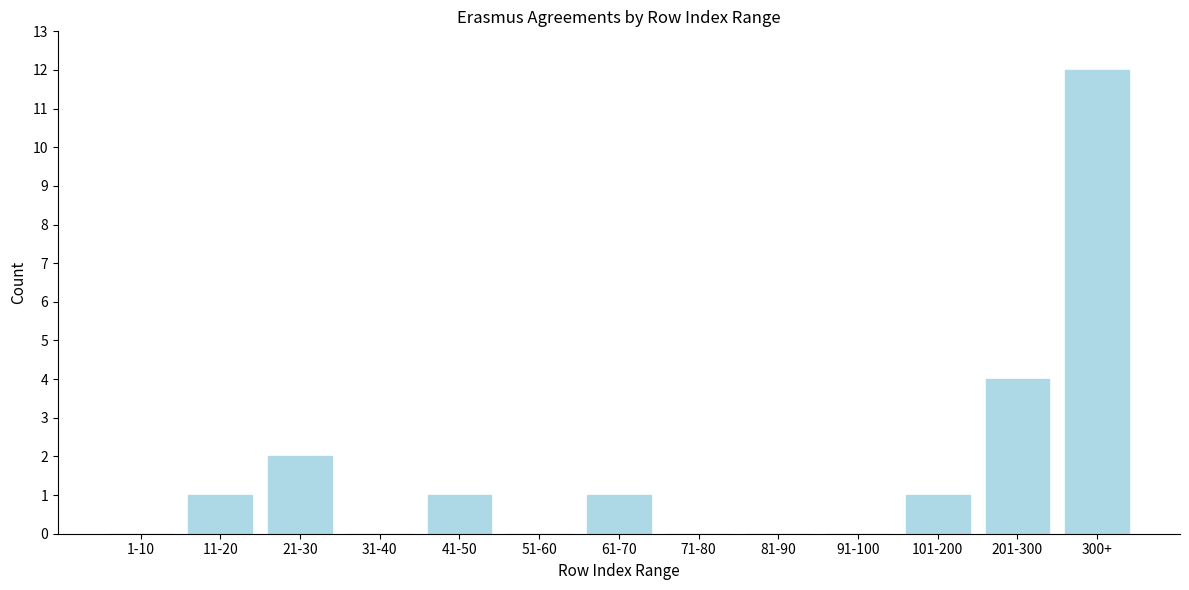

Reading left to right, extract all data points from this chart.

1-10=0	11-20=1	21-30=2	31-40=0	41-50=1	51-60=0	61-70=1	71-80=0	81-90=0	91-100=0	101-200=1	201-300=4	300+=12